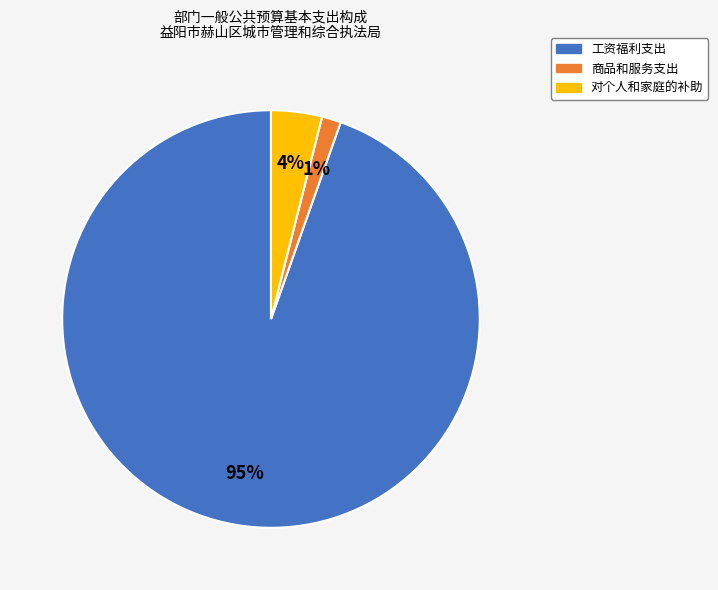

True or false: 工资福利支出 accounts for 95% of the total.

True